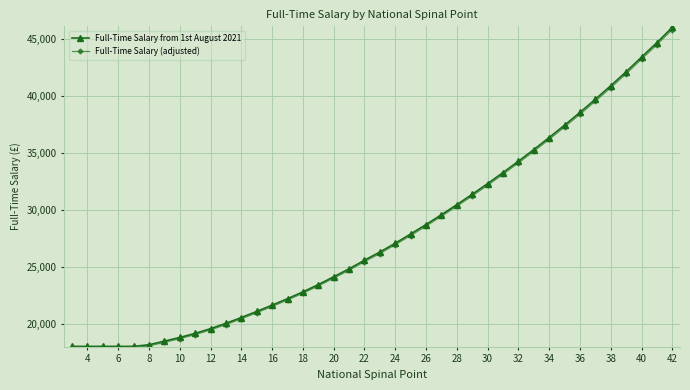

What is the minimum value for Full-Time Salary (adjusted)?

17963.8